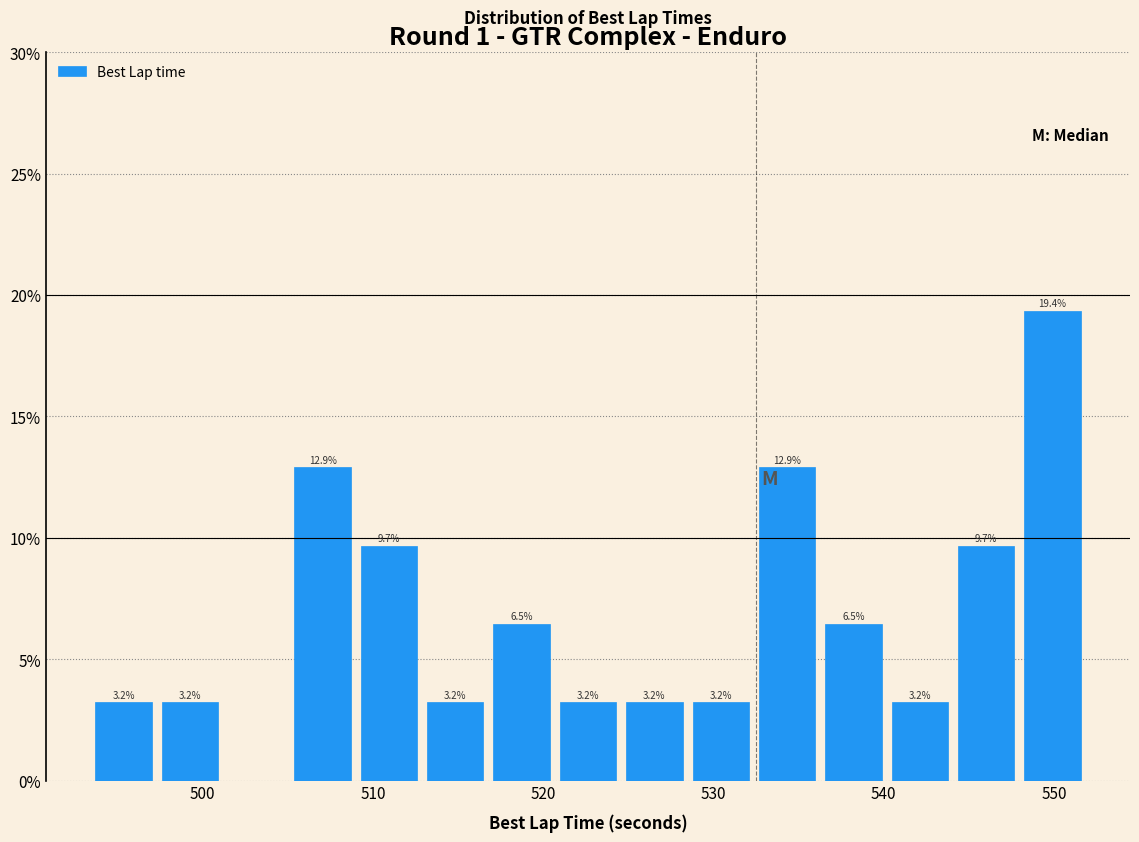

Around what value on the x-axis is the tallest bar? Give the approximate position of its centre, as read against the axis.

550